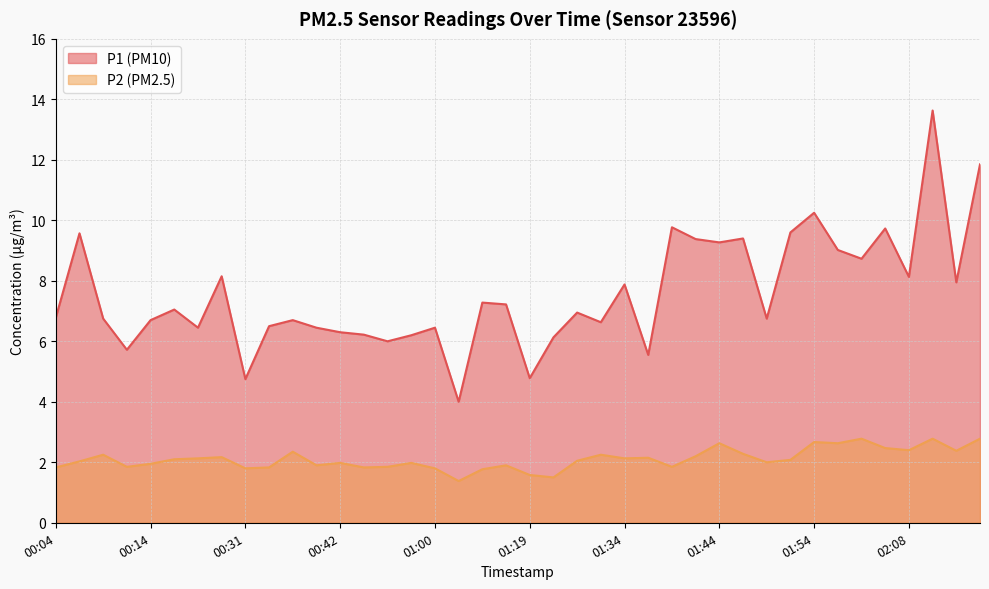

Between 00:09 and 00:47, which series saw the biggest shift?

P1